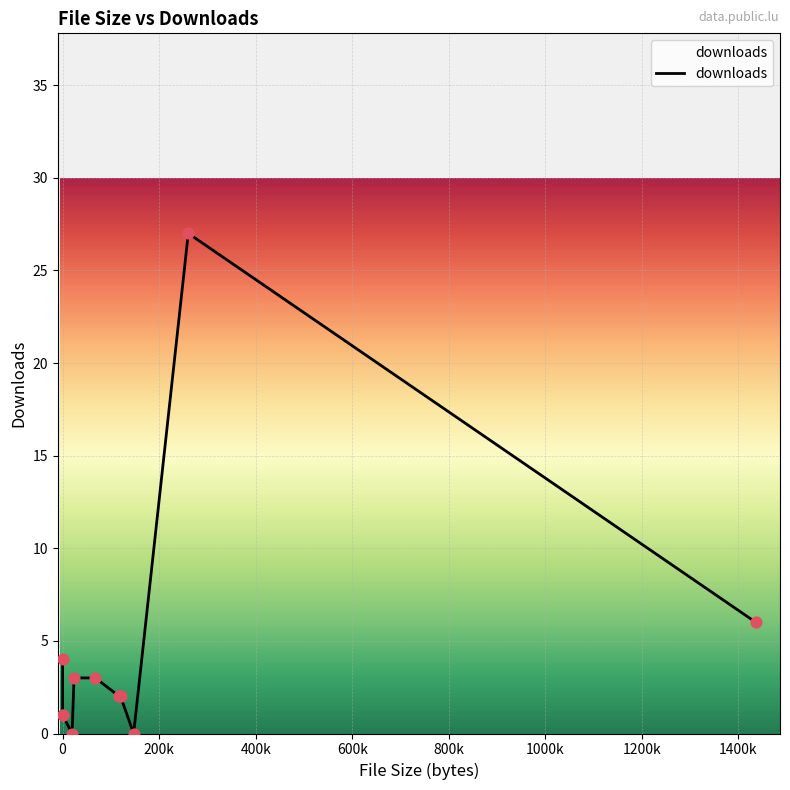

Between 200k and 800k, which is larger?

800k